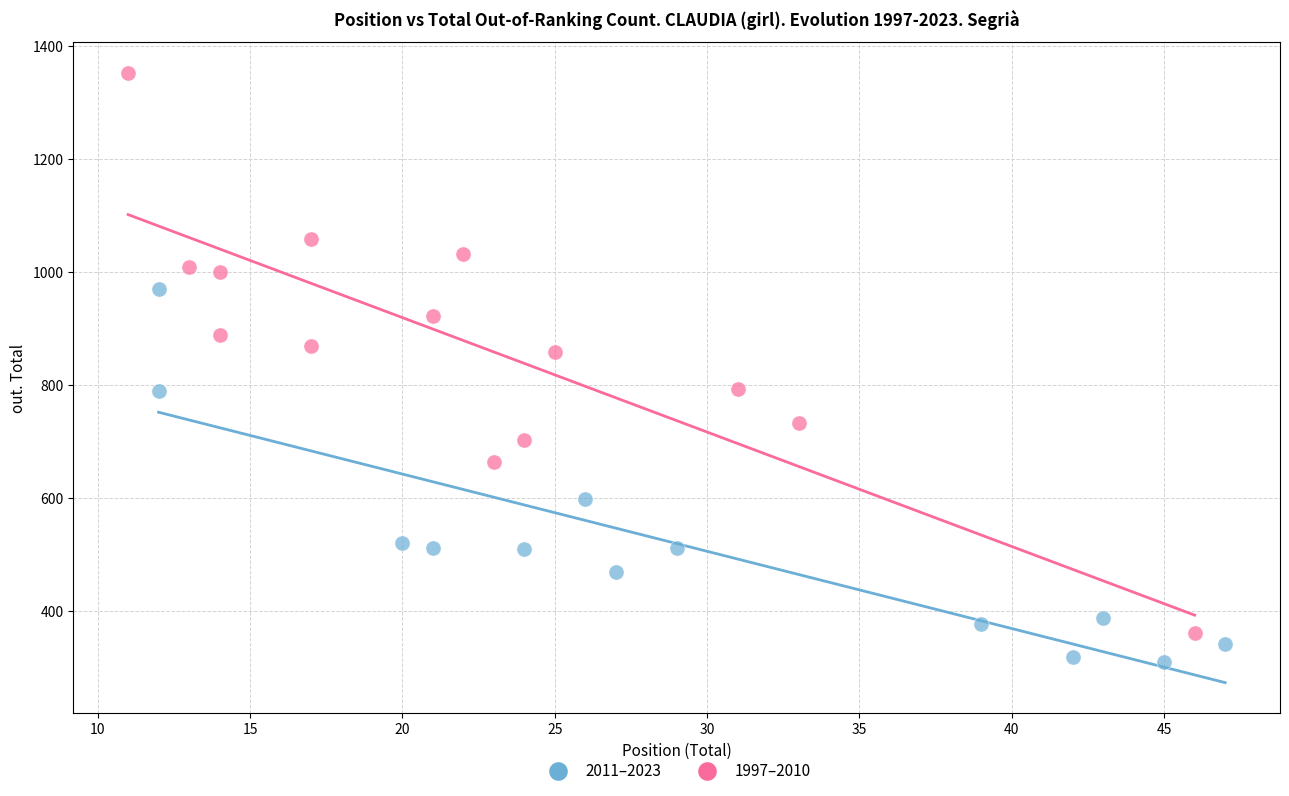

Which series reaches the minimum Y coordinate?

2011–2023